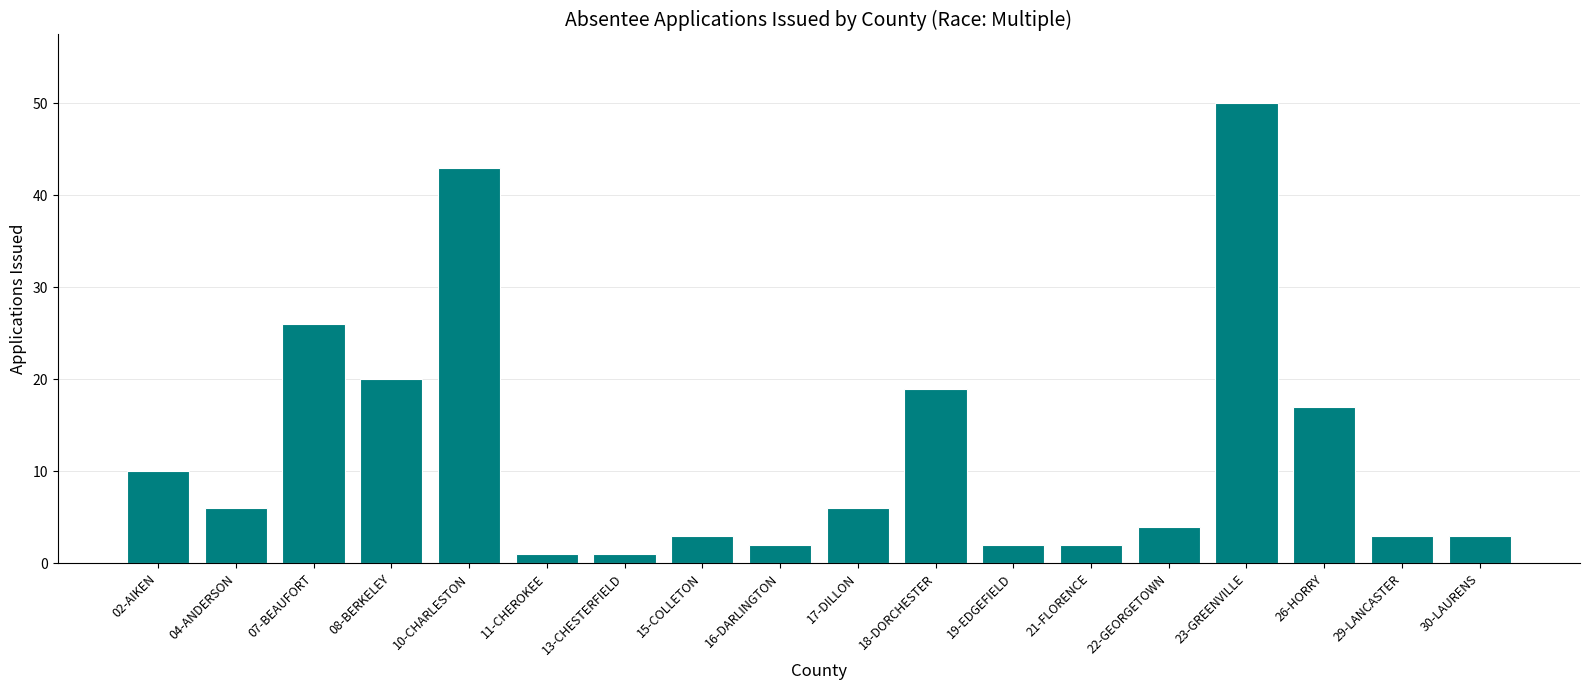

What is the average value?

12